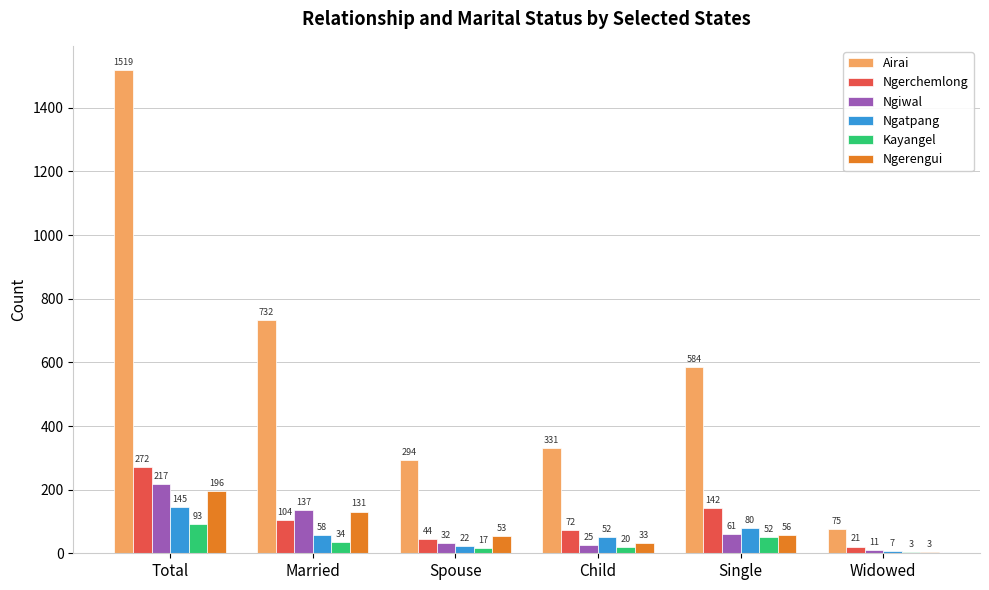

At which category is the sum across all series the highest?

Total